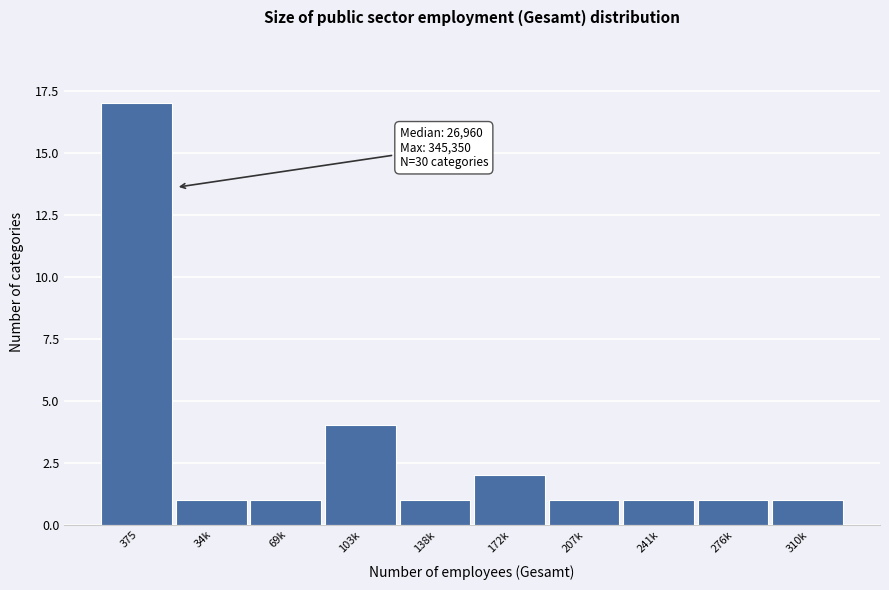

Reading left to right, extract all data points from this chart.

17	1	1	4	1	2	1	1	1	1